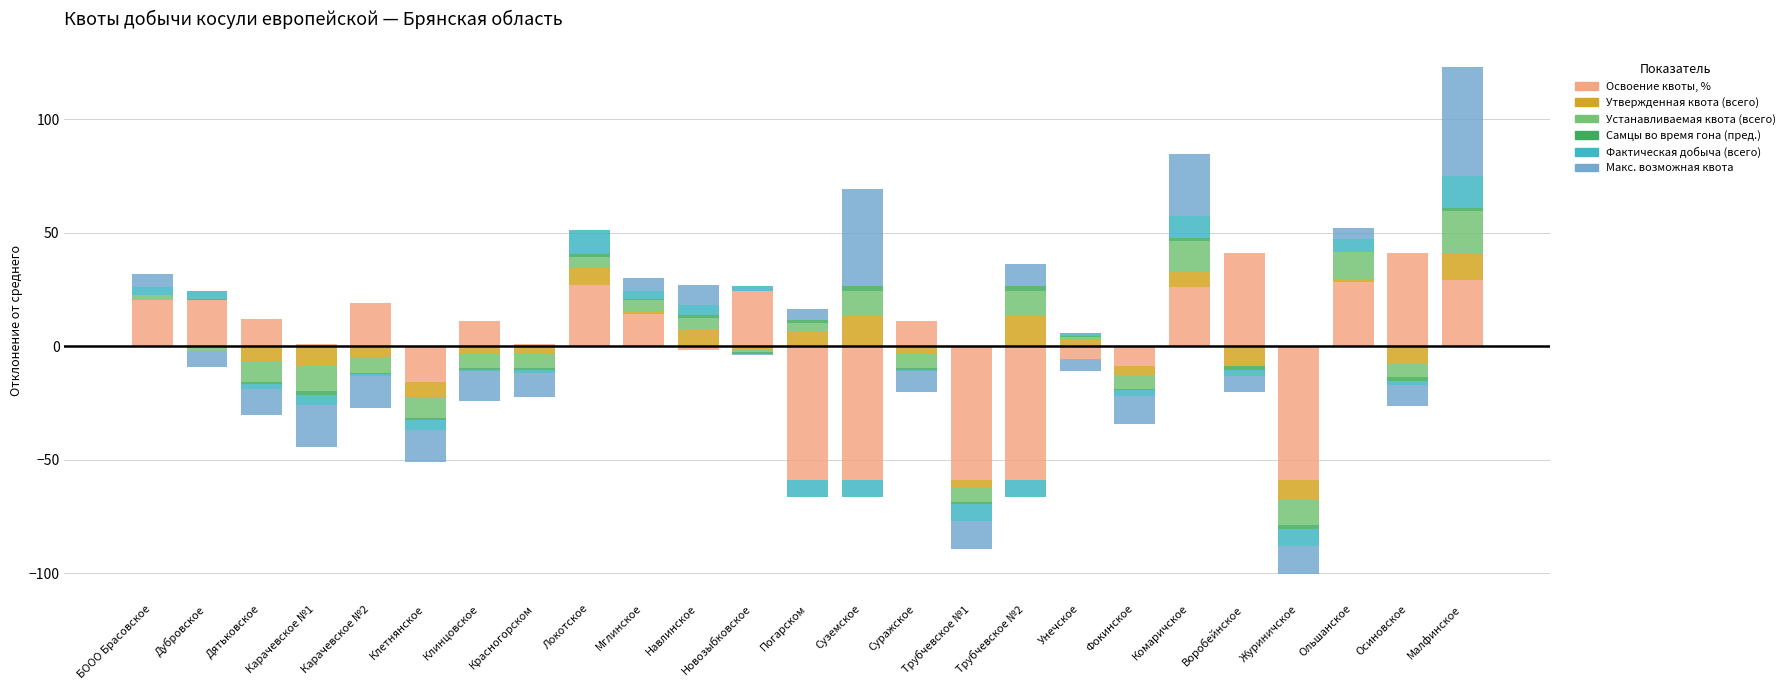

Is the value of Макс. возможная квота at Карачевское №2 greater than the value of Самцы во время гона (пред.) at Карачевское №1?

No